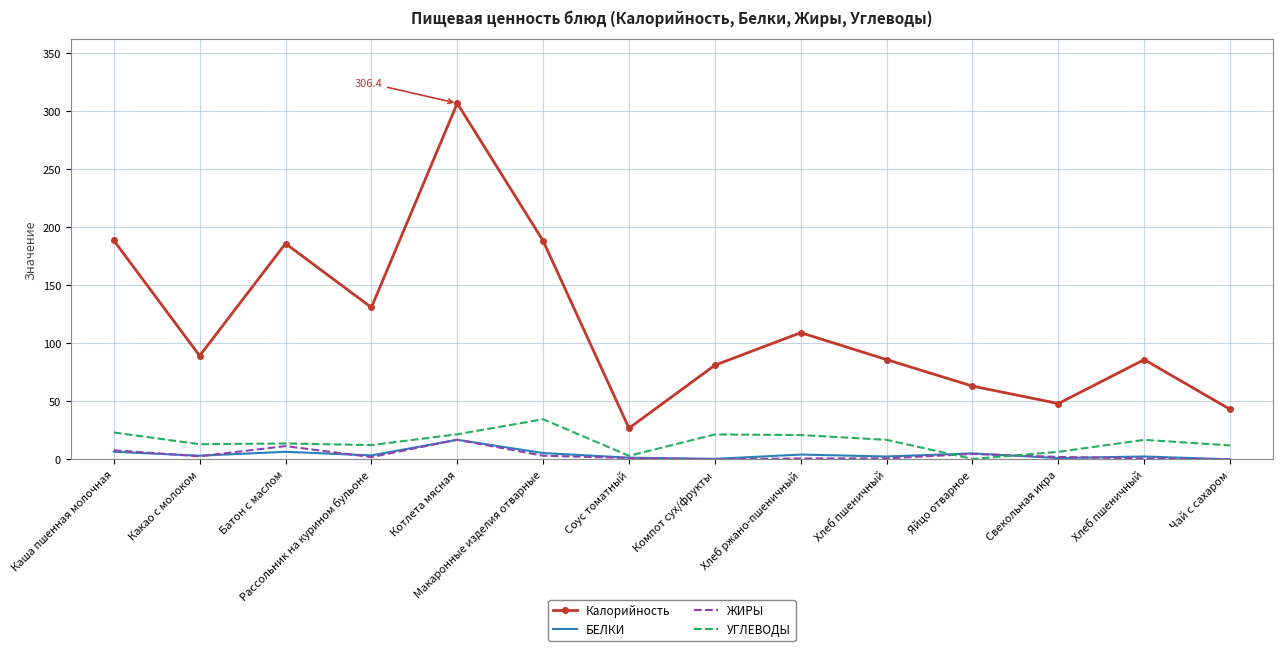

What are all the series names shown in the legend?

Калорийность, БЕЛКИ, ЖИРЫ, УГЛЕВОДЫ